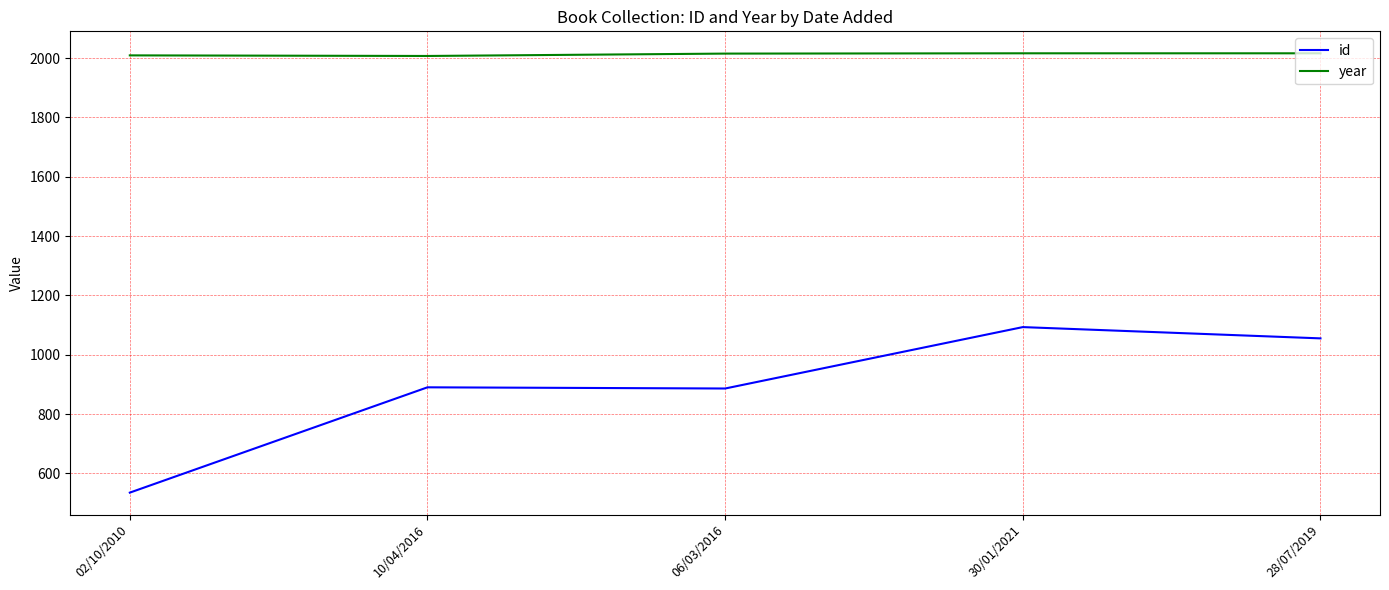

Which series has the largest total across all categories?

year